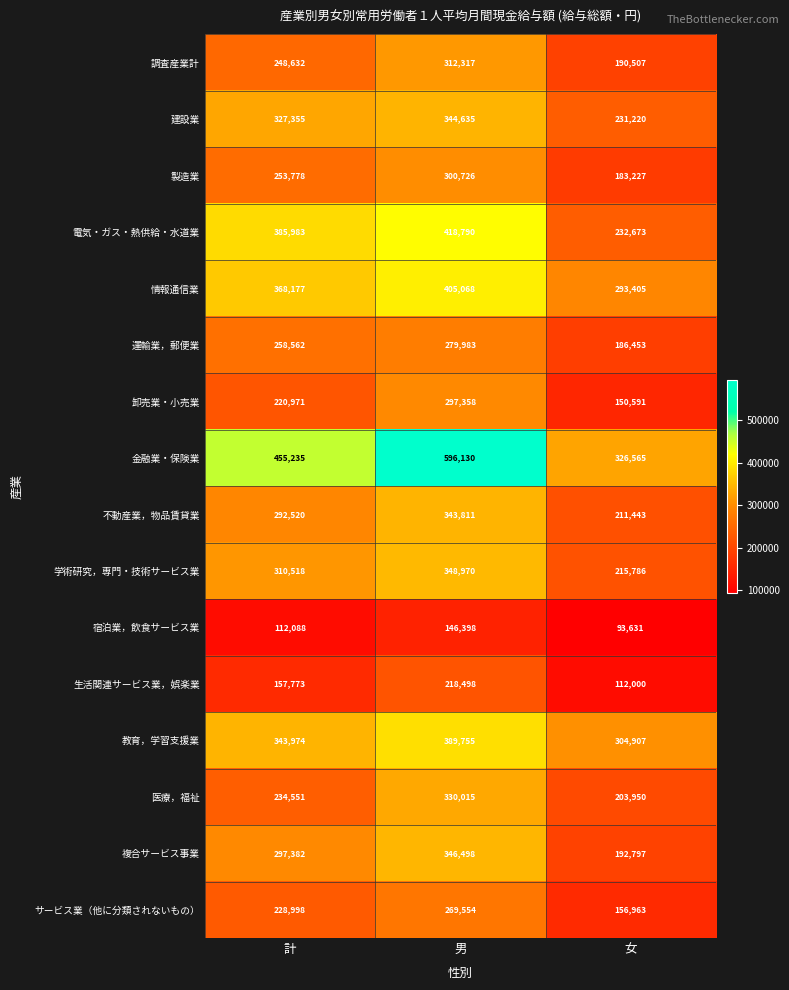

At which label is 複合サービス事業 closest to 269647?

計